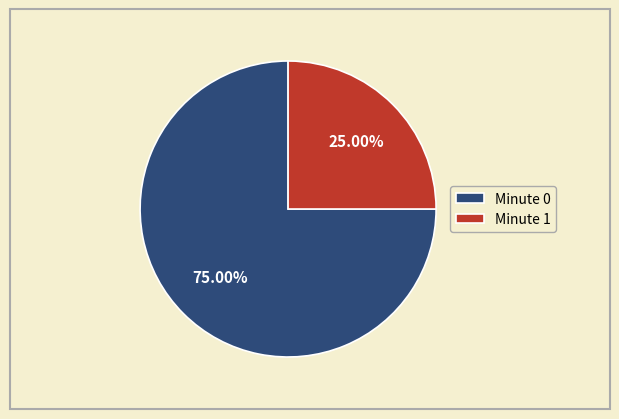

What is the ratio of the value at Minute 1 to the value at Minute 0?

0.3